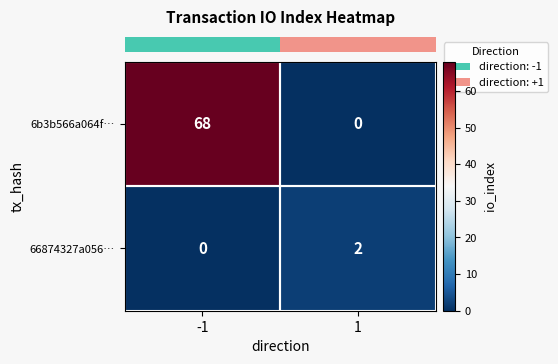

What is the difference between the 6b3b566a064f… values at -1 and 1?

68